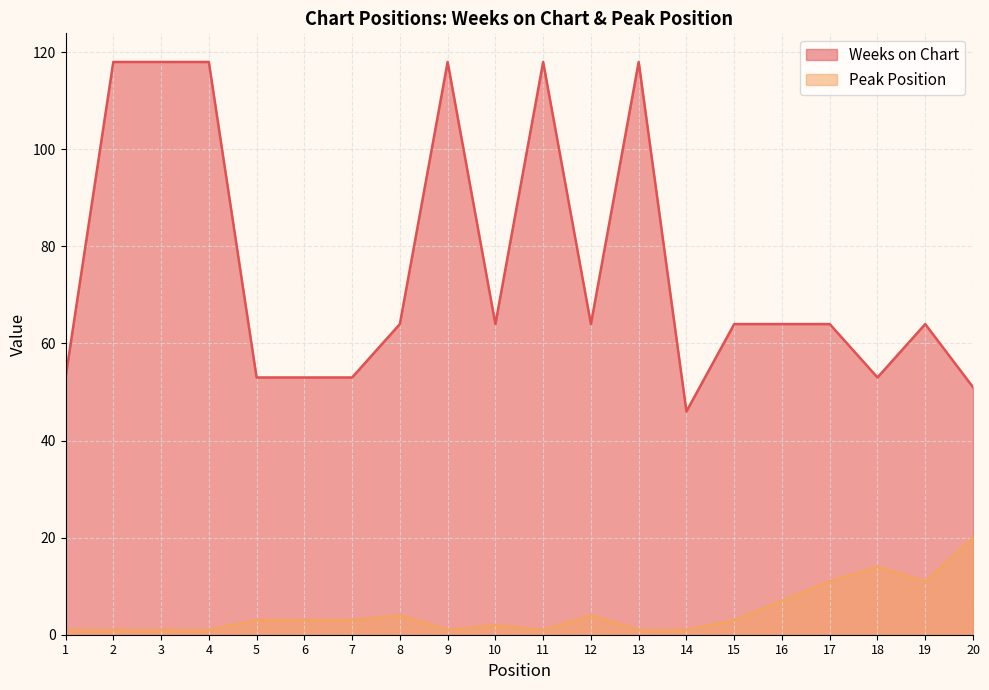

Reading left to right, list all the values displayed in this chart.

Weeks on Chart: 1=53	2=118	3=118	4=118	5=53	6=53	7=53	8=64	9=118	10=64	11=118	12=64	13=118	14=46	15=64	16=64	17=64	18=53	19=64	20=51
Peak Position: 1=1	2=1	3=1	4=1	5=3	6=3	7=3	8=4	9=1	10=2	11=1	12=4	13=1	14=1	15=3	16=7	17=11	18=14	19=11	20=20